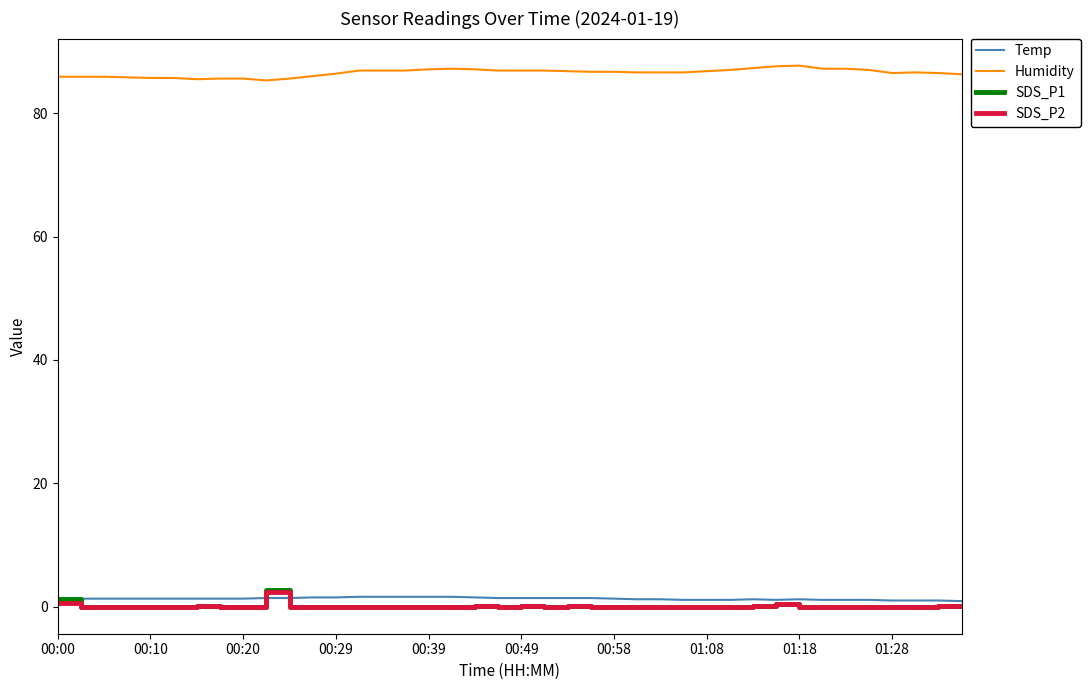

Which series has the largest total across all categories?

Humidity